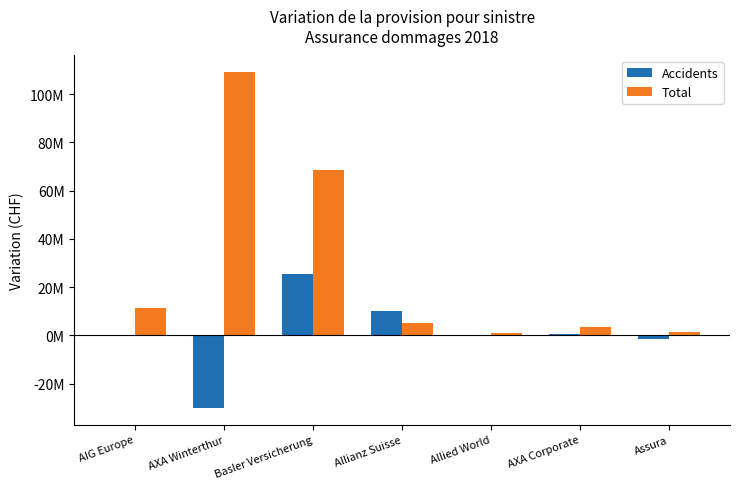

Are the bars grouped side by side (vs. stacked)?

Yes